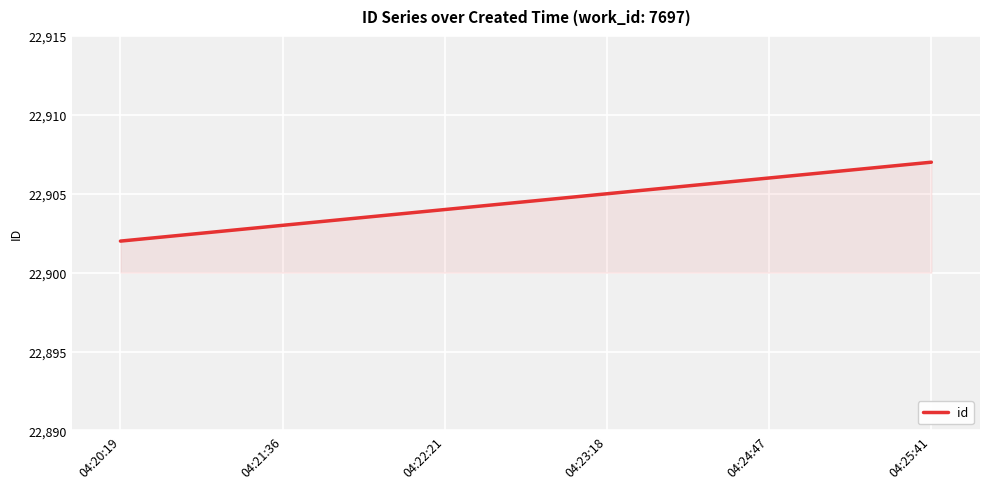

What position from the left is 04:23:18?

4